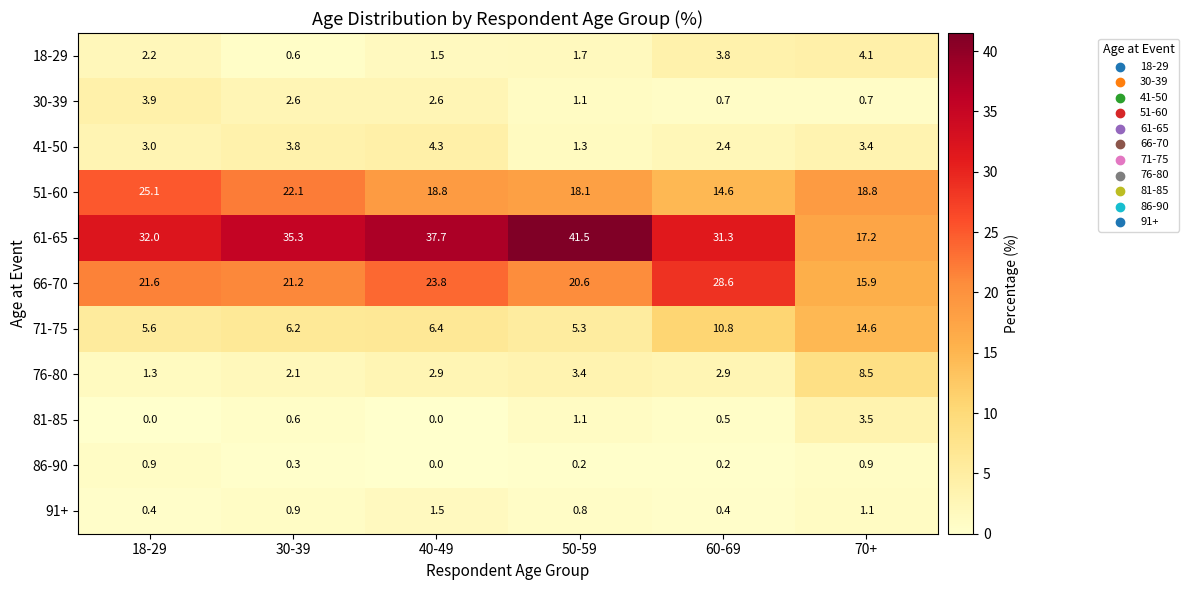

Rank the series by their maximum value, from lowest to highest.

86-90, 91+, 81-85, 30-39, 18-29, 41-50, 76-80, 71-75, 51-60, 66-70, 61-65